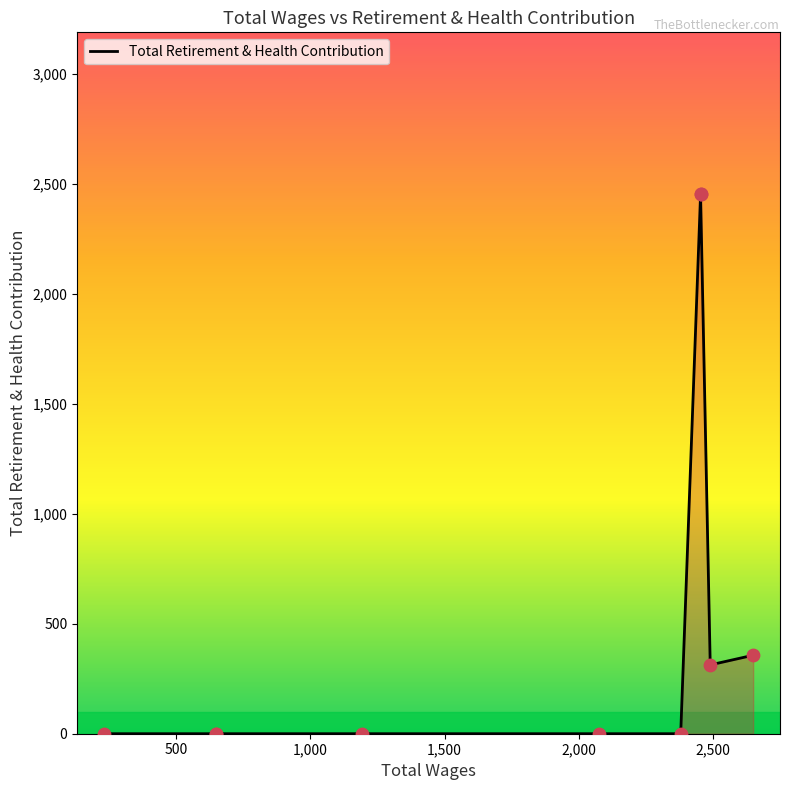

Which has a higher value, 2380.0 or 2454.0?

2454.0